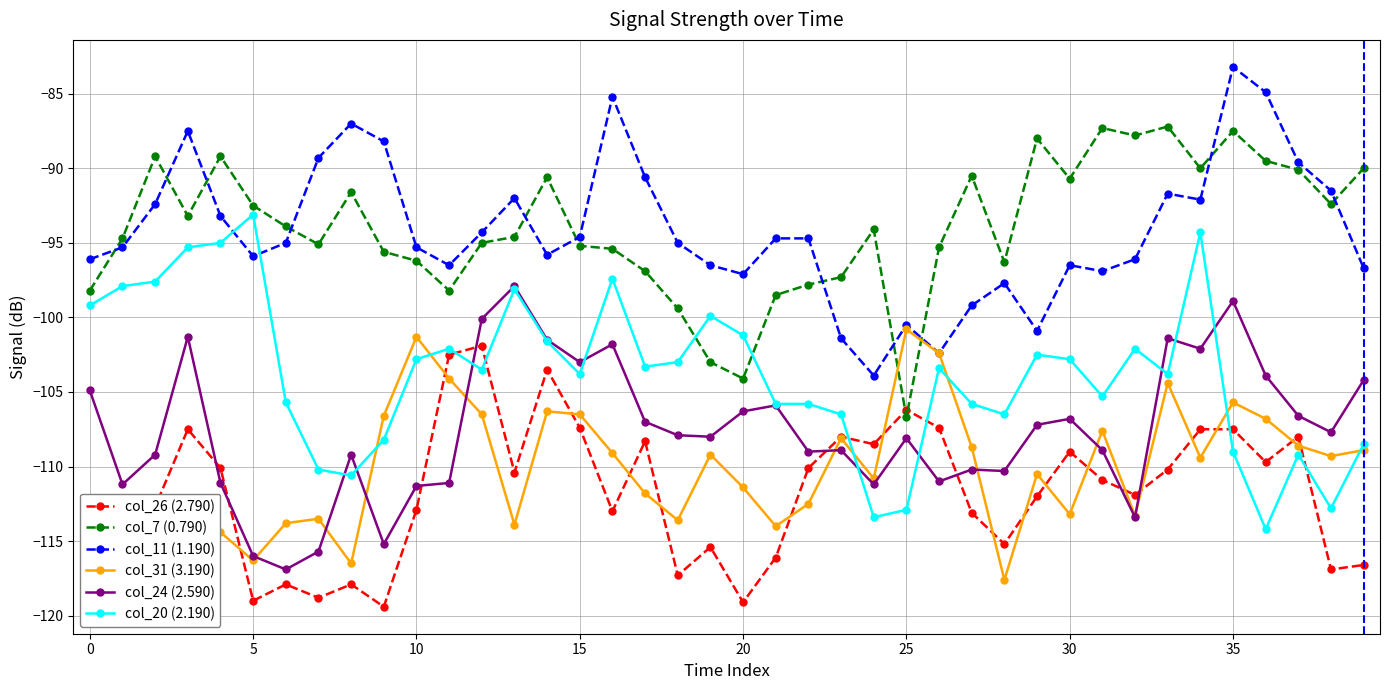

What is the value of the col_7 (0.790) point at the 8th from the left?

-95.1